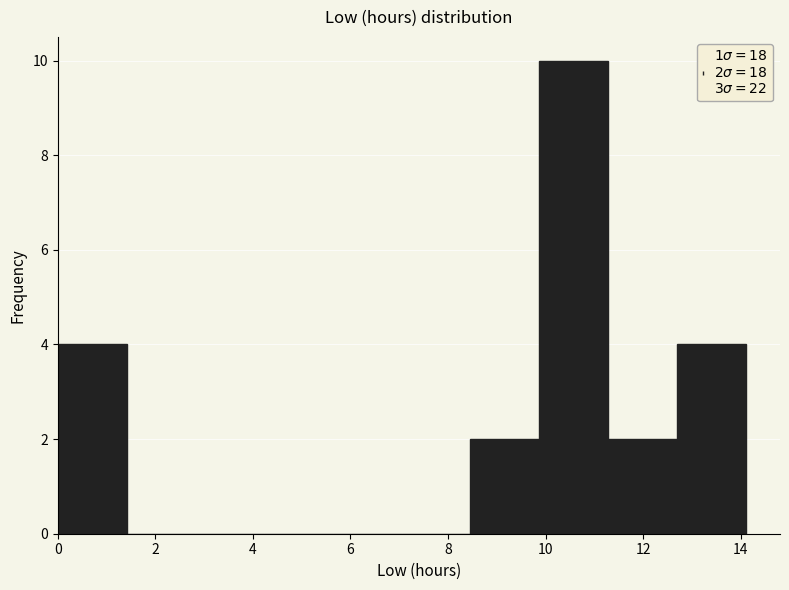

Which range on the x-axis has the tallest bar?

9.8 to 11.2